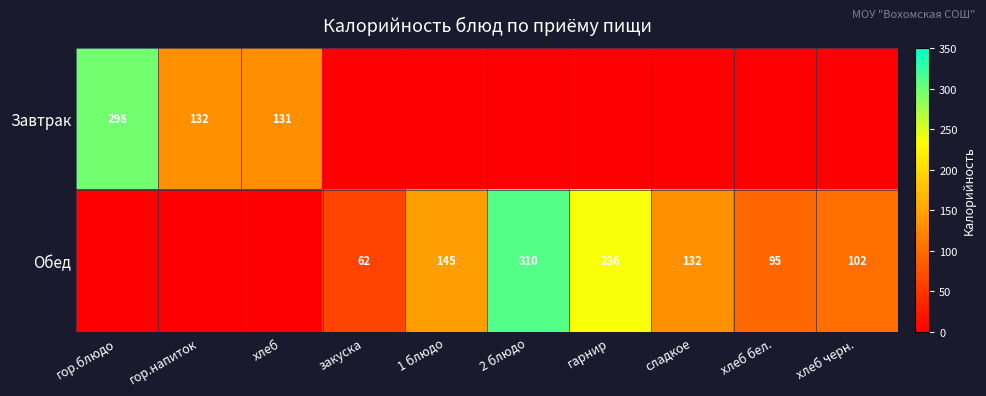

Is it true that Обед equals 87 at закуска?

False